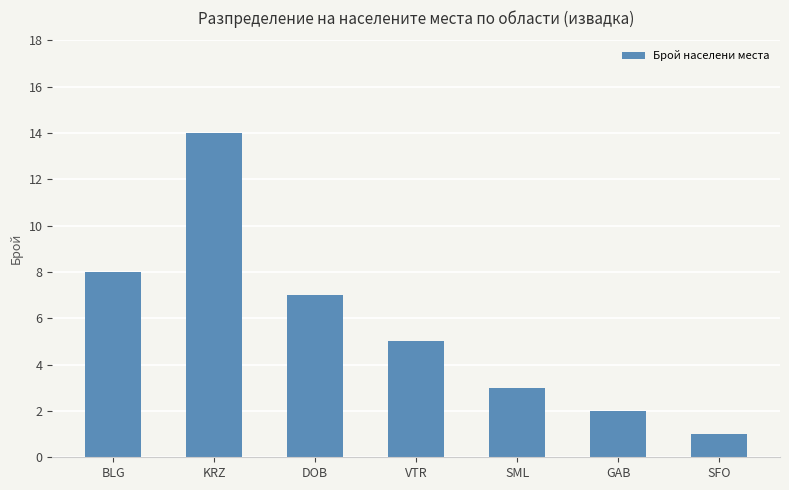

Rank the categories by value from lowest to highest.

SFO, GAB, SML, VTR, DOB, BLG, KRZ